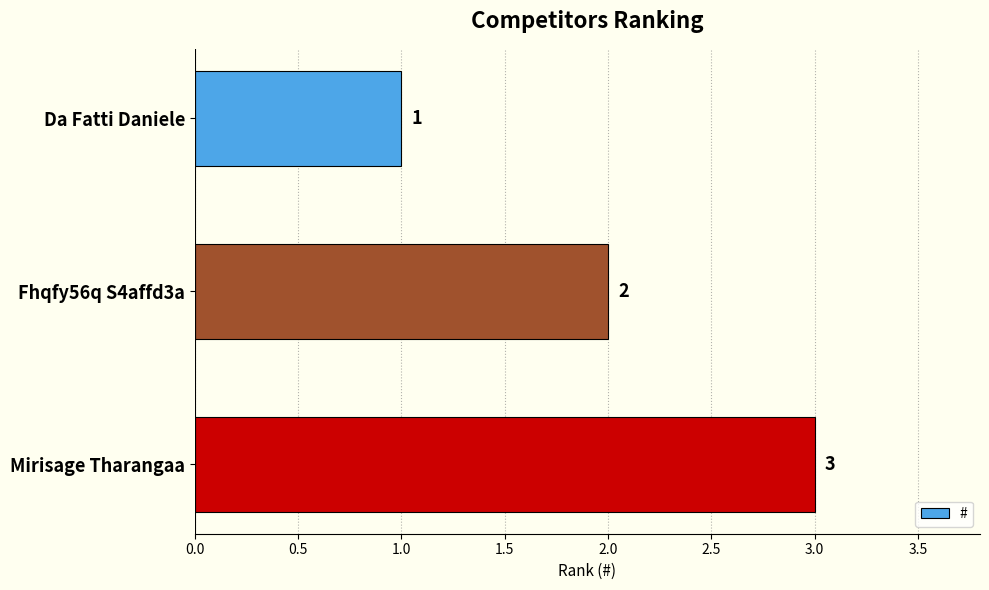

How many bars are there in total?

3